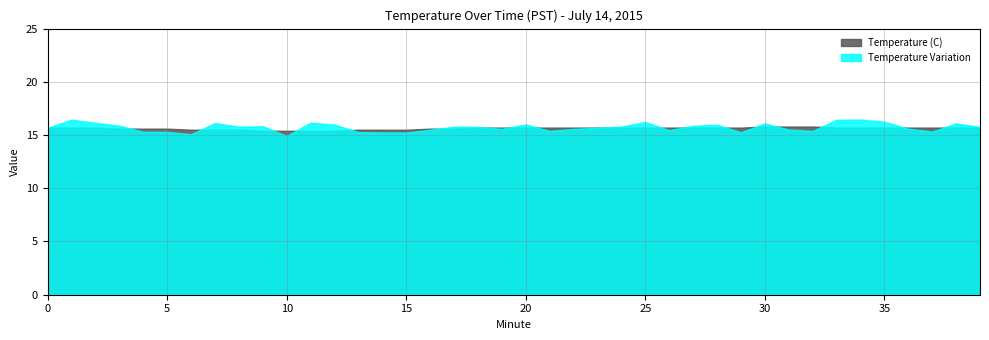

List the series in order of their peak value, lowest first.

Temperature (C), Temperature Variation